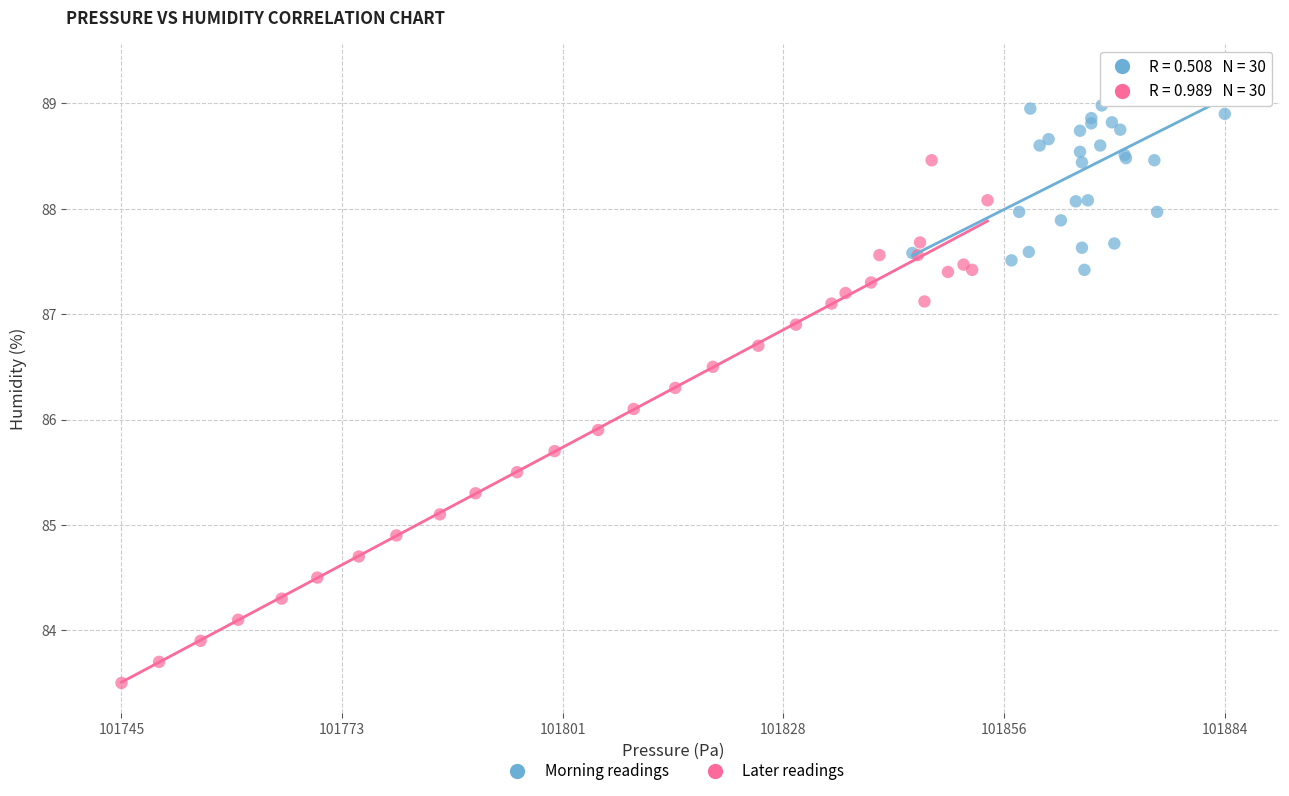

Which series has the largest Y range (max minus min)?

Later readings